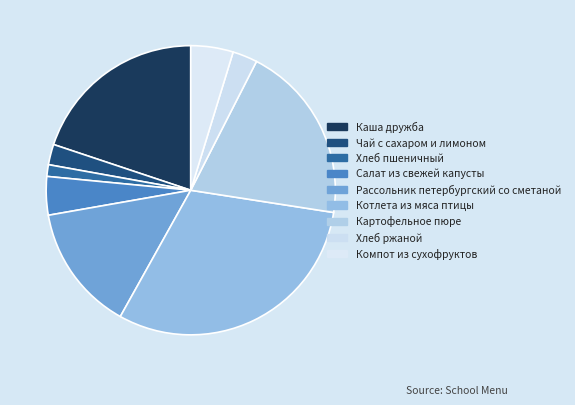

The Чай с сахаром и лимоном slice represents 13% of the pie. True or false?

False